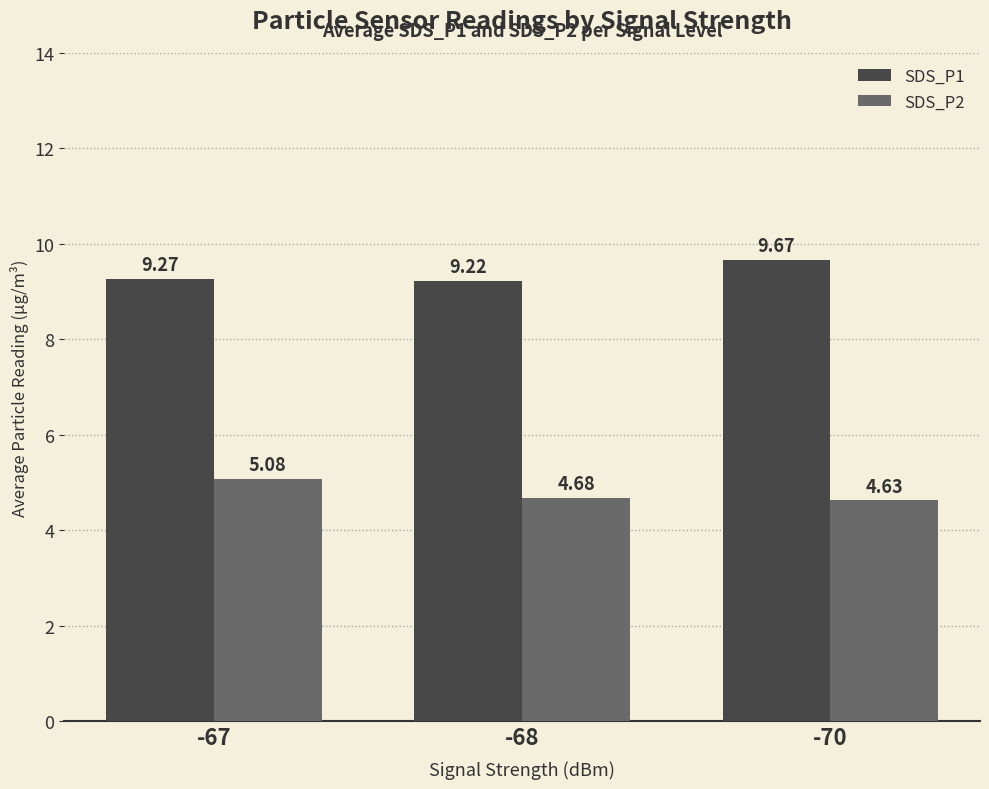

At which label does SDS_P2 reach its minimum?

-70